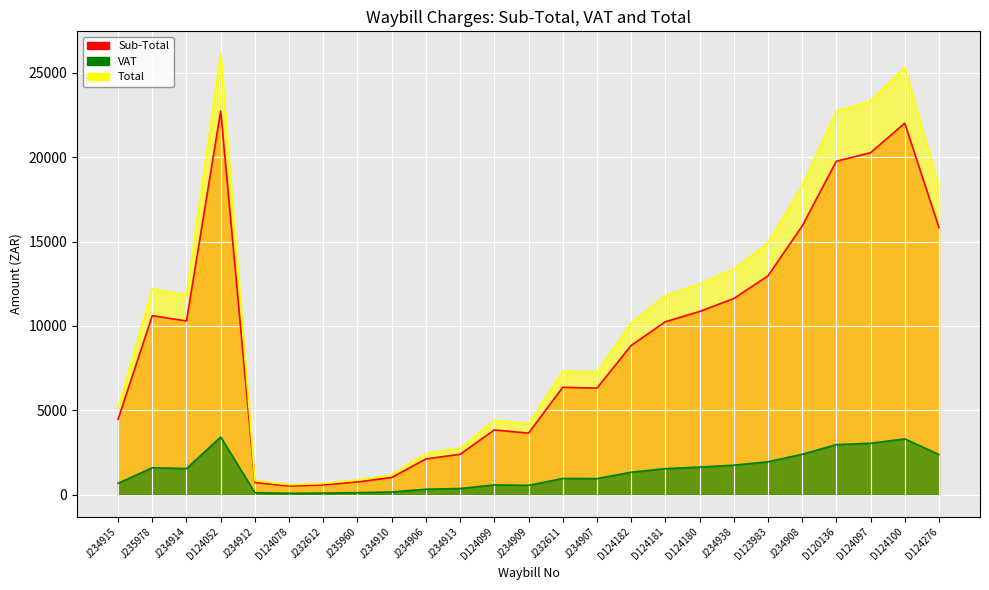

Which has a higher value, D123983 or D124099?

D123983